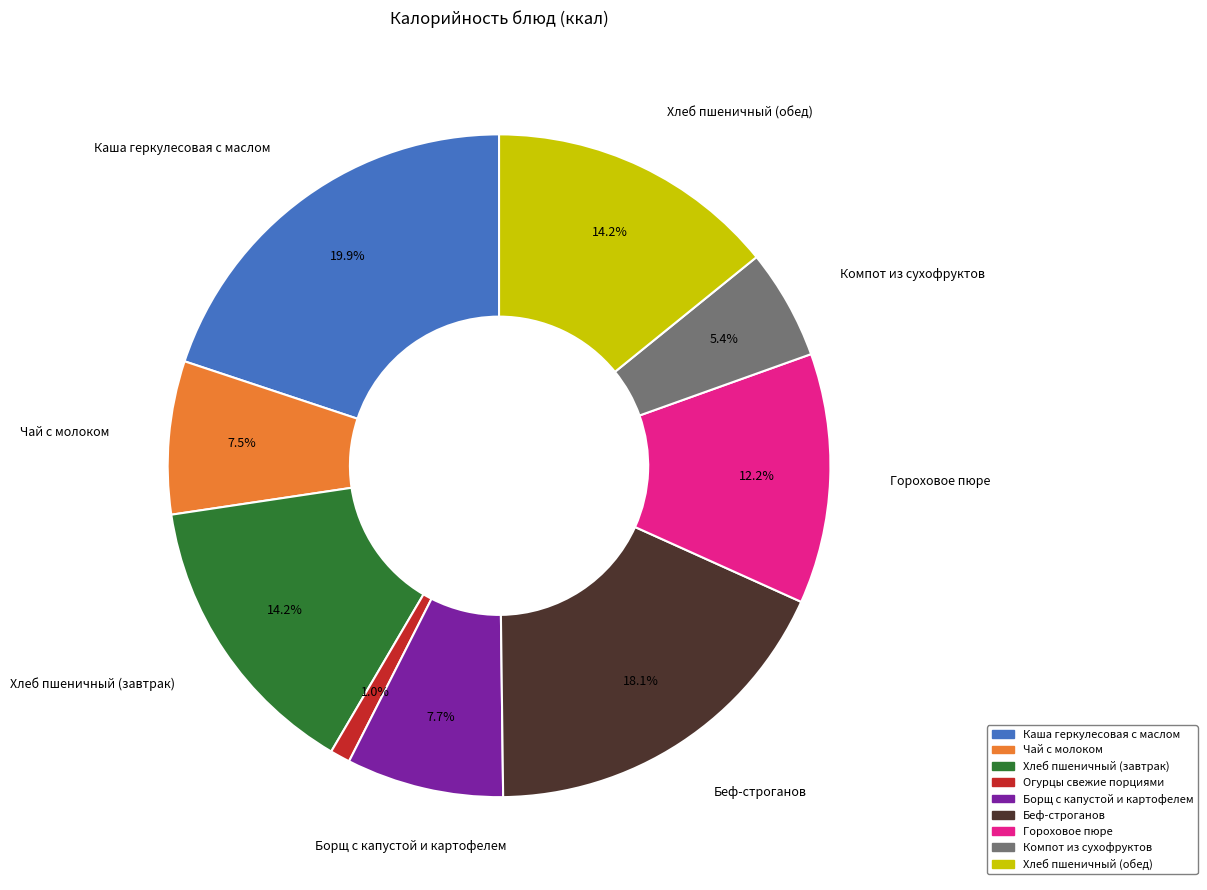

Between Каша геркулесовая с маслом and Компот из сухофруктов, which is larger?

Каша геркулесовая с маслом